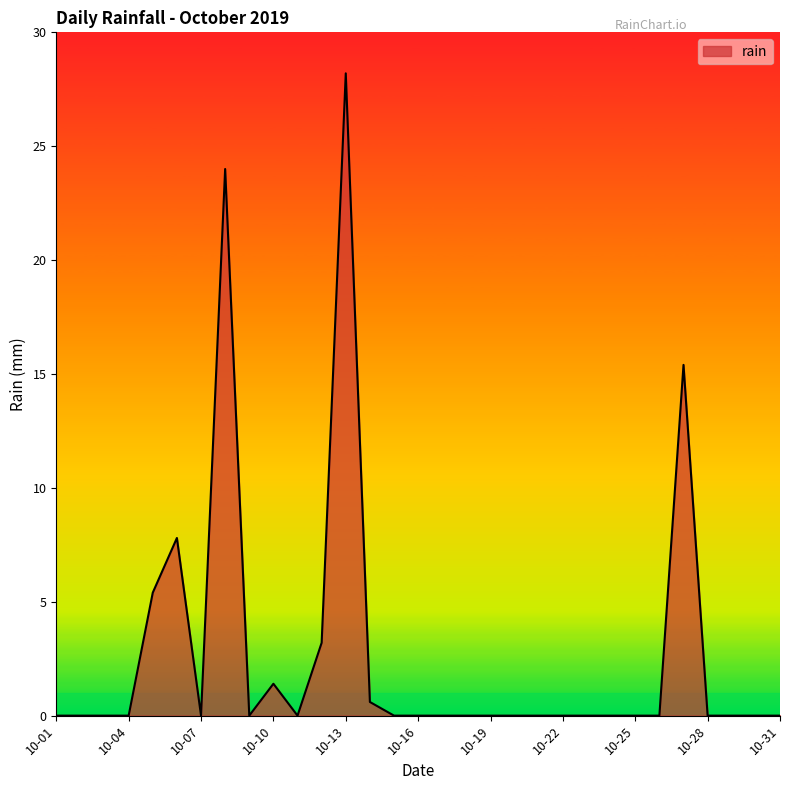

What is the greatest value displayed?

28.2